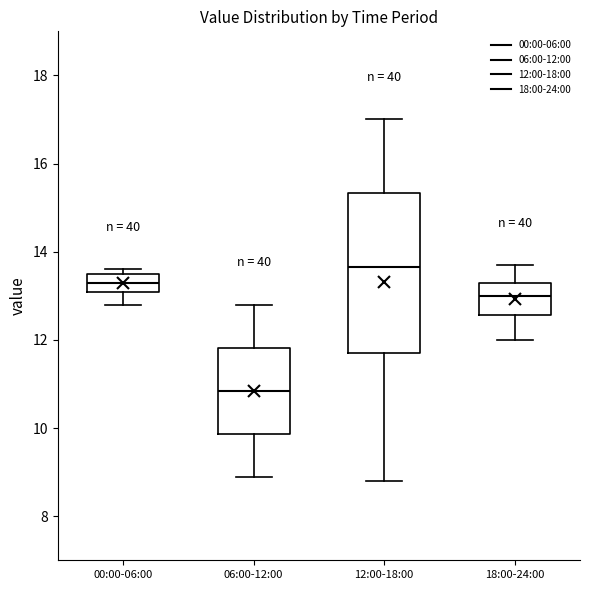

Which box's median line is the highest?

12:00-18:00